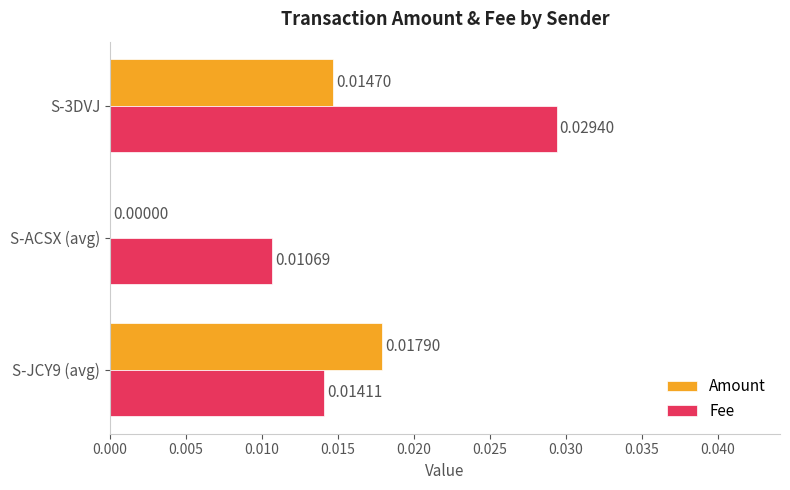

Between S-ACSX (avg) and S-3DVJ, which series saw the biggest shift?

Fee